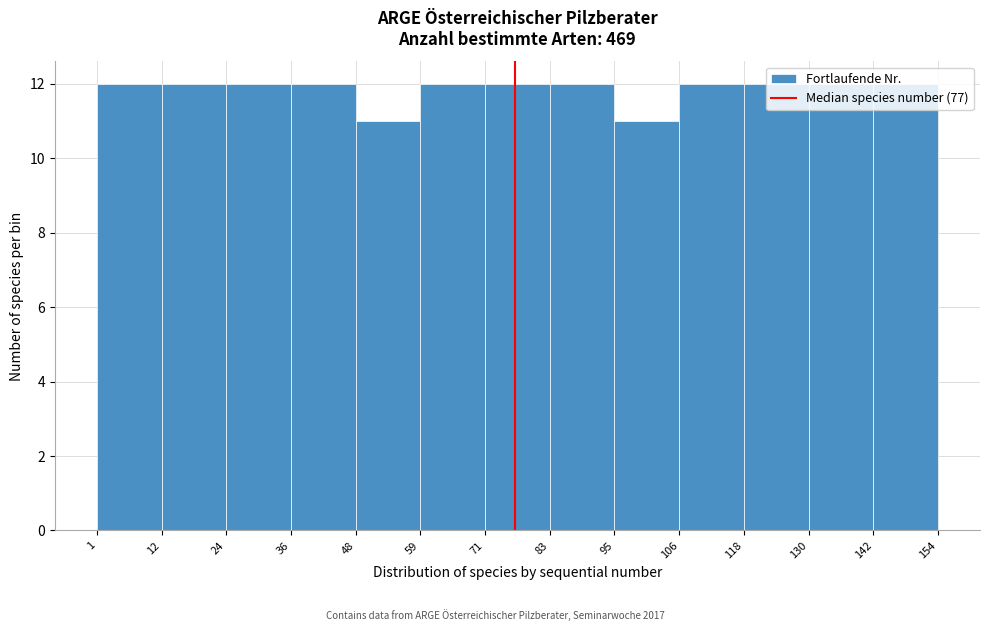

What is the height of the bar covering 83 to 95 on the x-axis? The values are not printed on the chart, so give them approximately, as read against the axis.

12